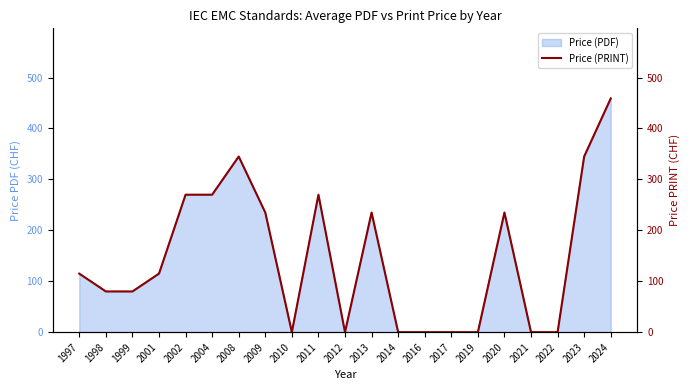

True or false: there are more than 1 points higher than both neighbors.

True